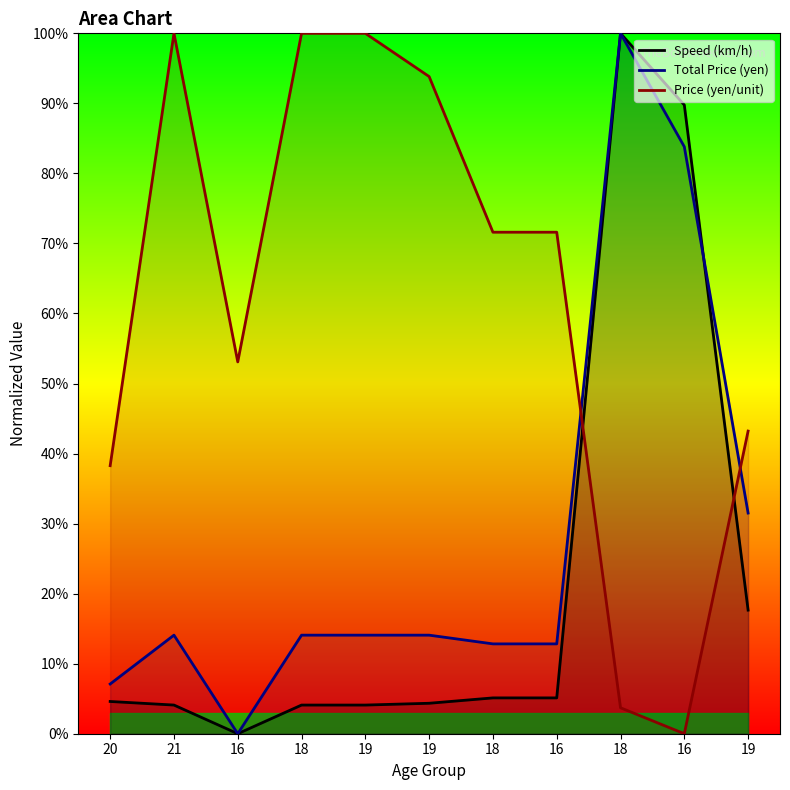

Where is the first local maximum for Price (yen/unit)?

21